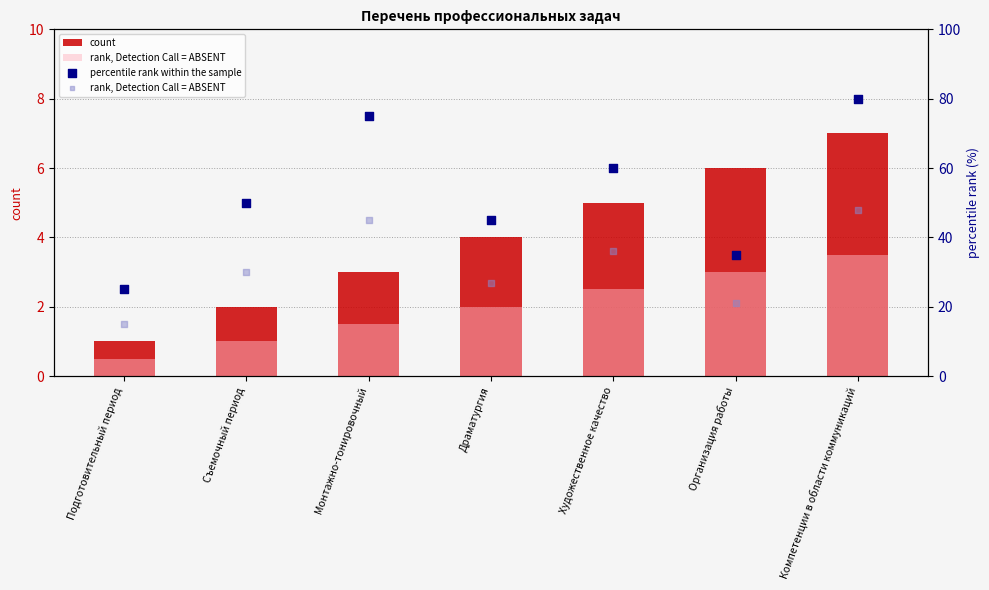

Which series reaches the maximum Y coordinate?

percentile rank within the sample